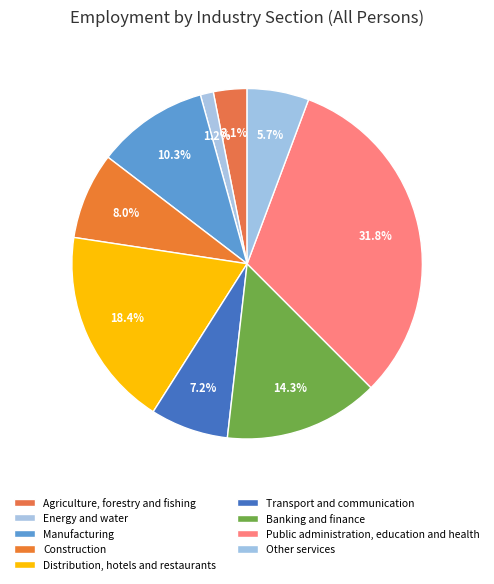

What is the largest slice in the pie chart?

Public administration, education and health